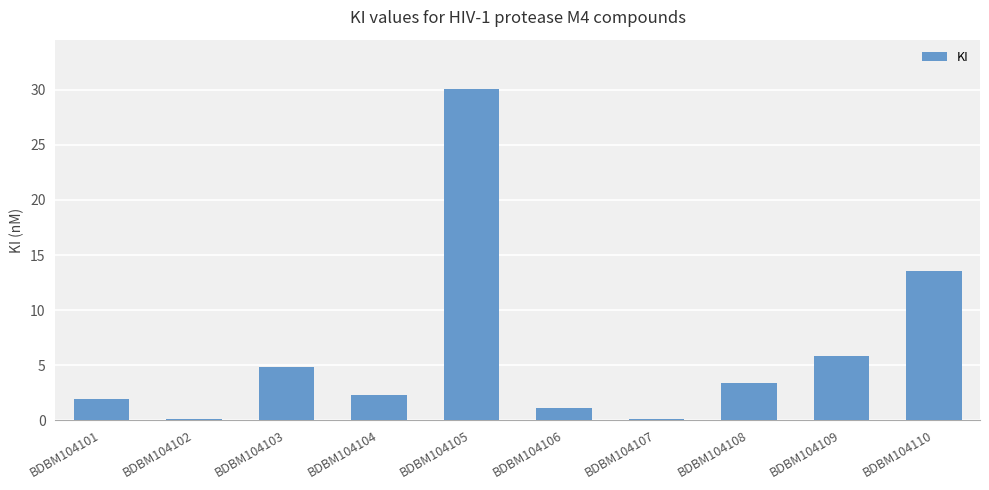

What is the average value?

6.3